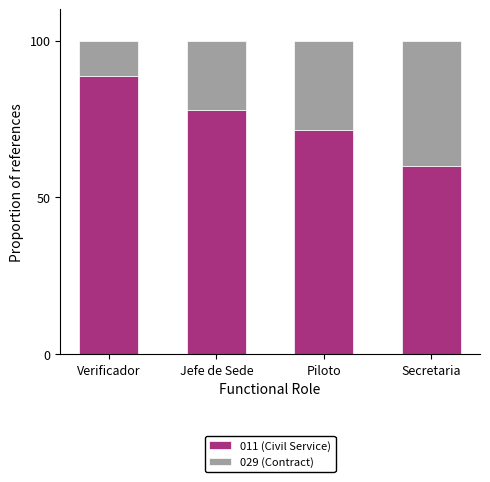

Does the chart contain stacked bars?

Yes